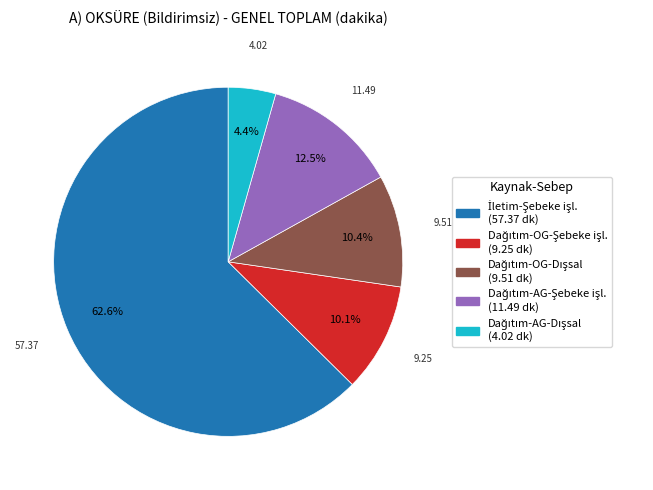

Does any single category account for the majority?

Yes